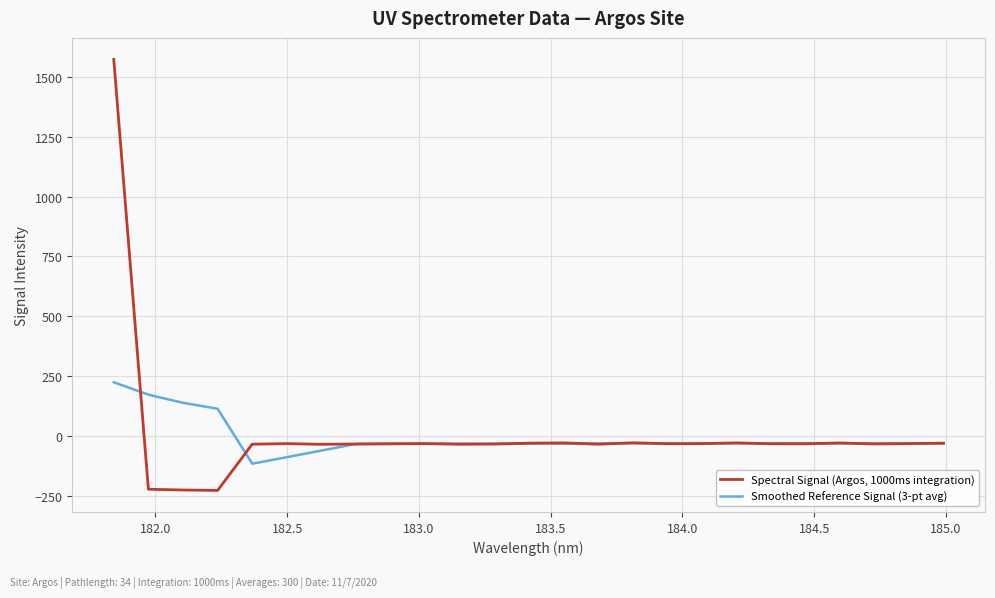

What is the maximum value for Smoothed Reference Signal (3-pt avg)?

224.3